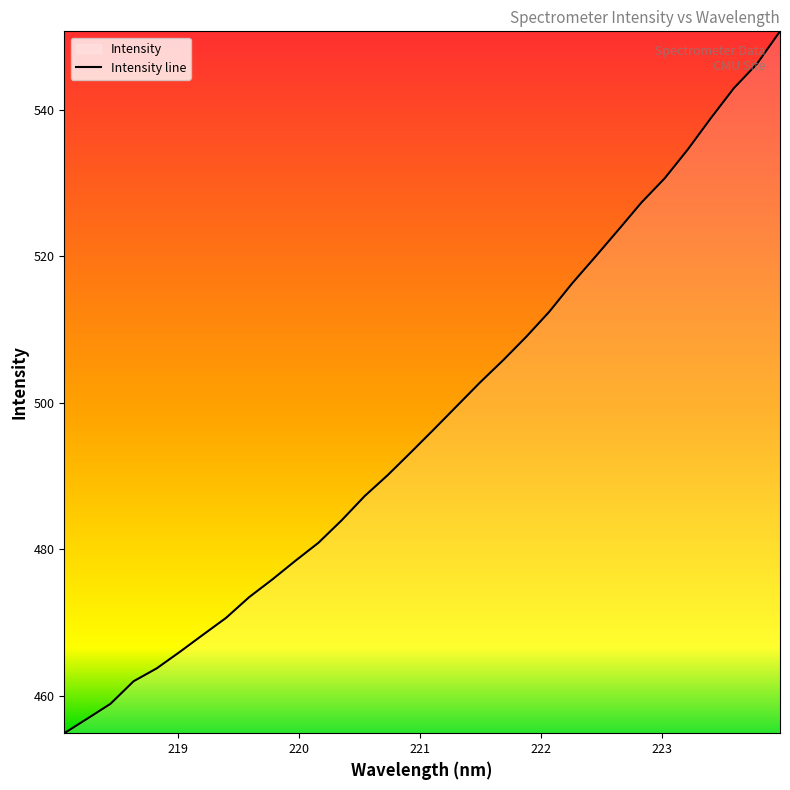

What is the difference between the maximum and minimum values?

95.7